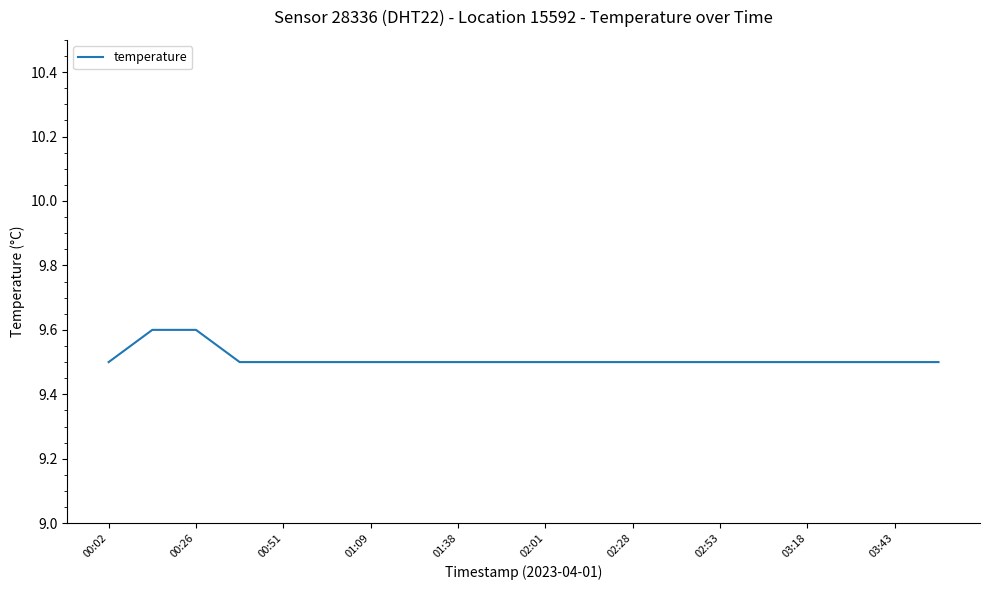

What is the smallest value displayed?

9.5